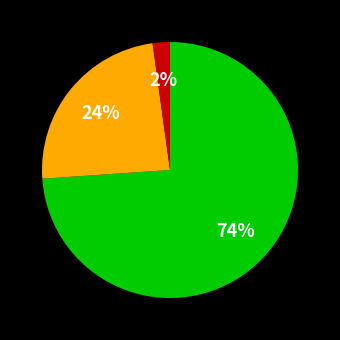

To the nearest percent, what is the difference between the largest and smallest slice percentages?

72%